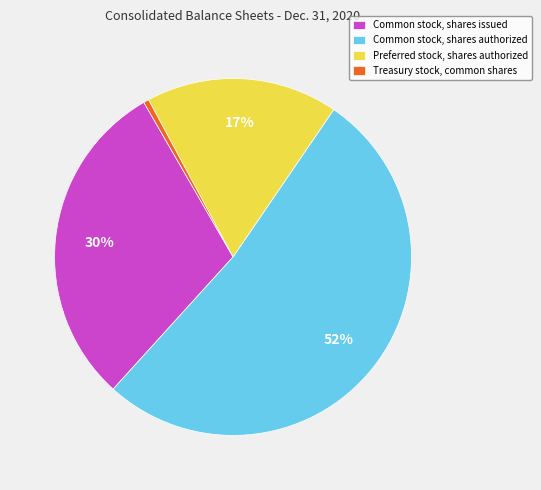

What is the smallest slice in the pie chart?

Treasury stock, common shares